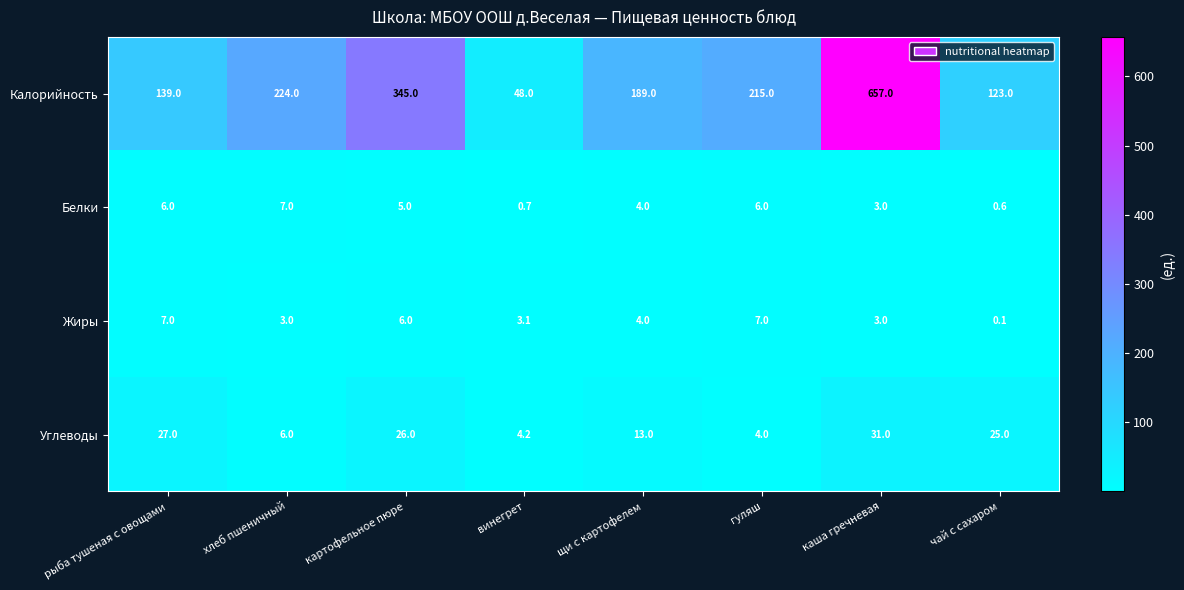

What is the difference between the Белки values at рыба тушеная с овощами and щи с картофелем?

2.0